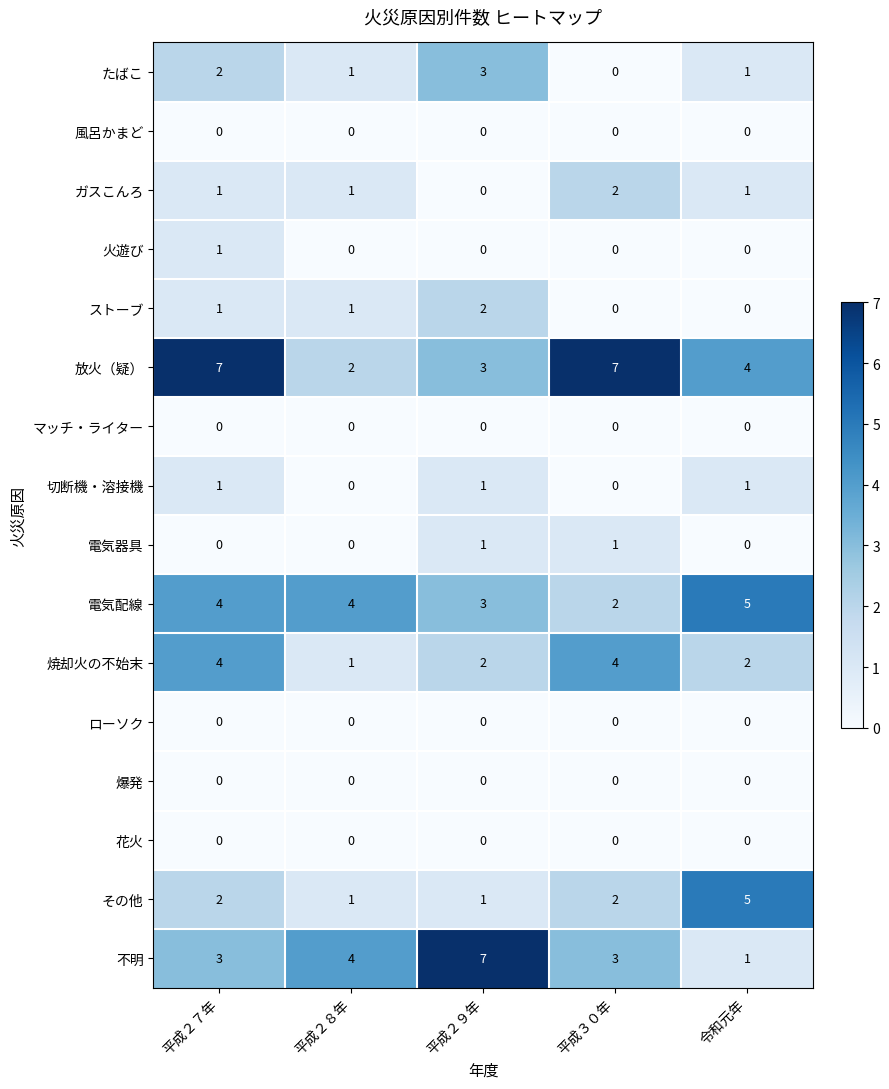

The その他 series shows 2 at 令和元年. True or false?

False